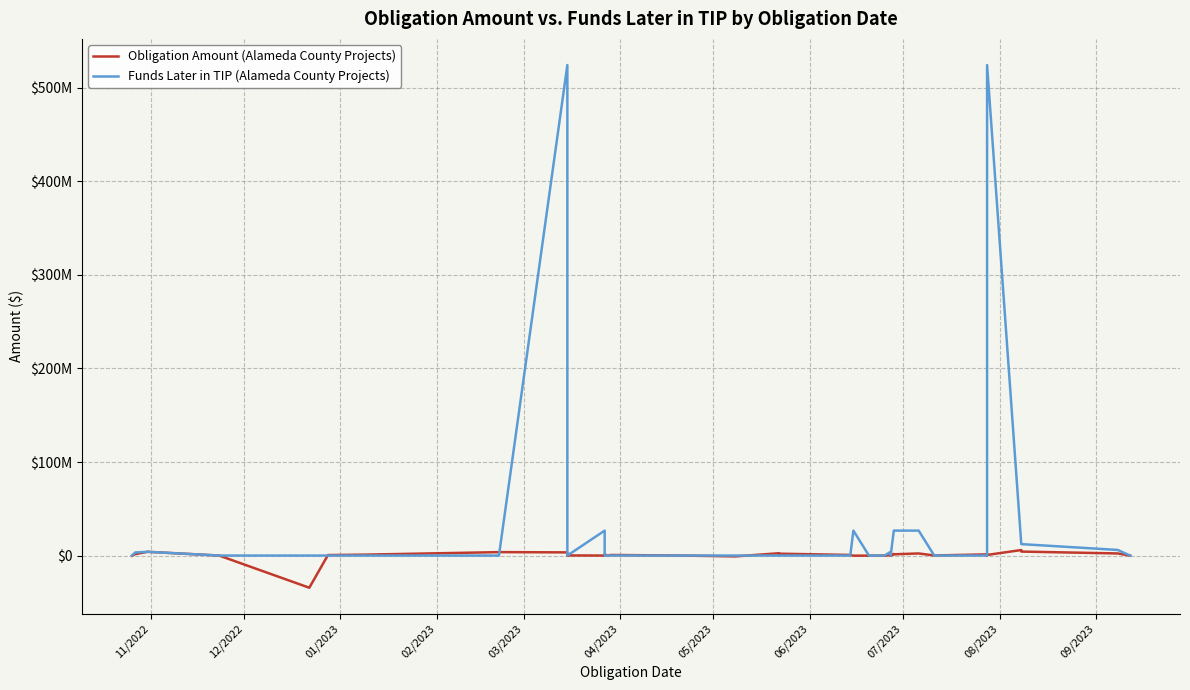

True or false: Funds Later in TIP (Alameda County Projects) has a value of 0.0 at 11/2022.

True